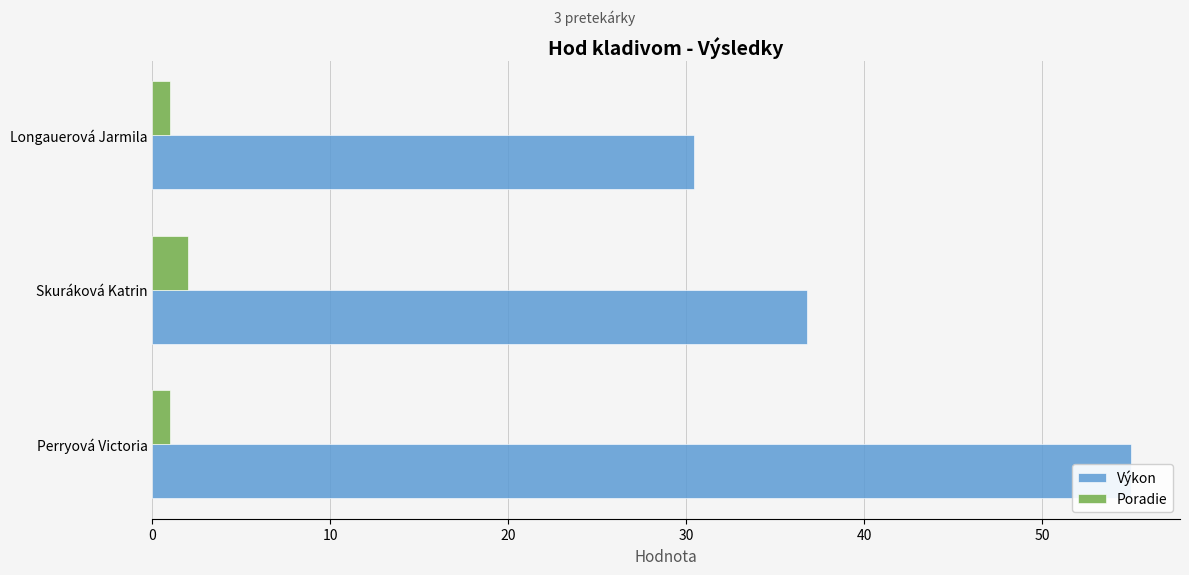

At Longauerová Jarmila, list the series in order from smallest to largest.

Poradie, Výkon